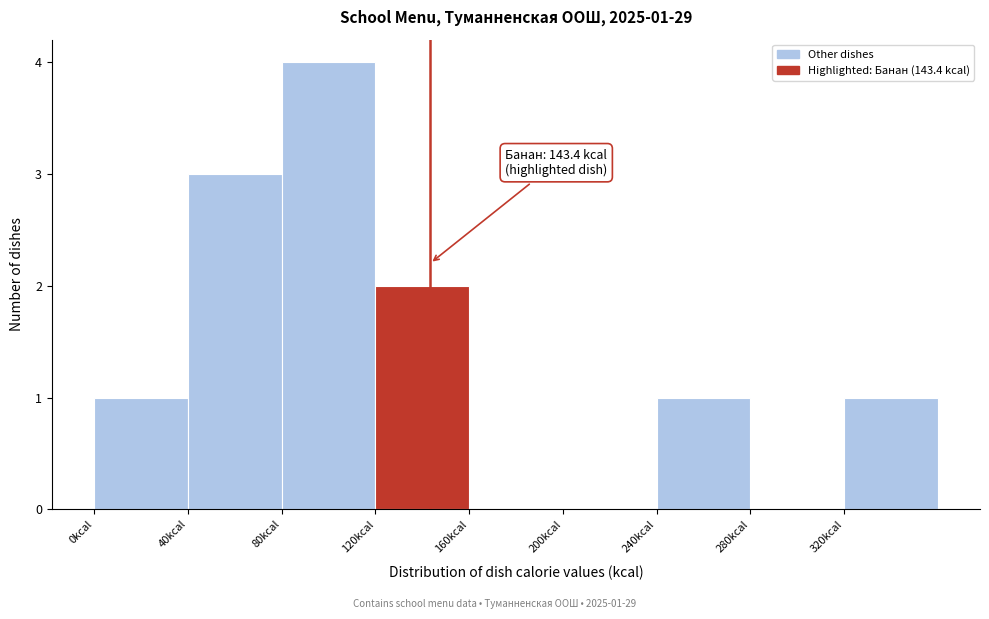

Over which range of the x-axis is the bar tallest?

80 to 120